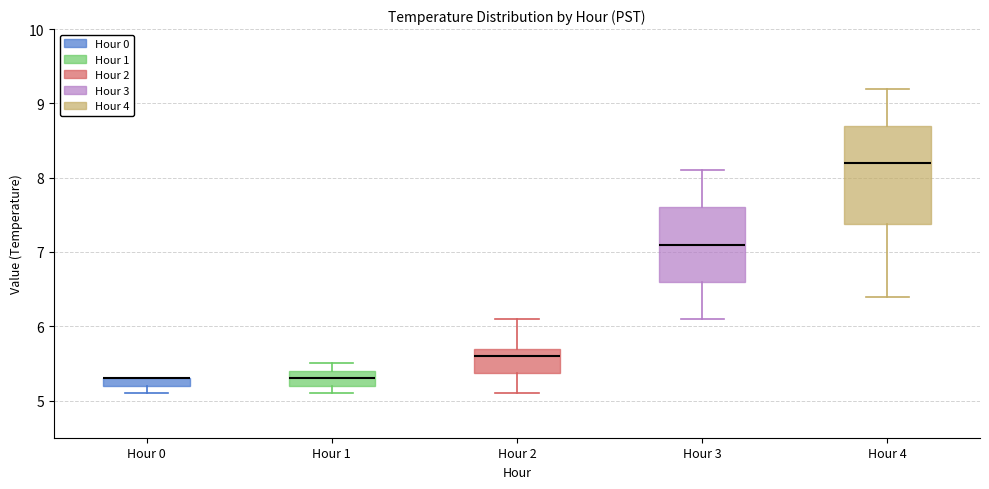

Comparing the boxes themselves (not the whiskers), which one is the tallest?

Hour 4